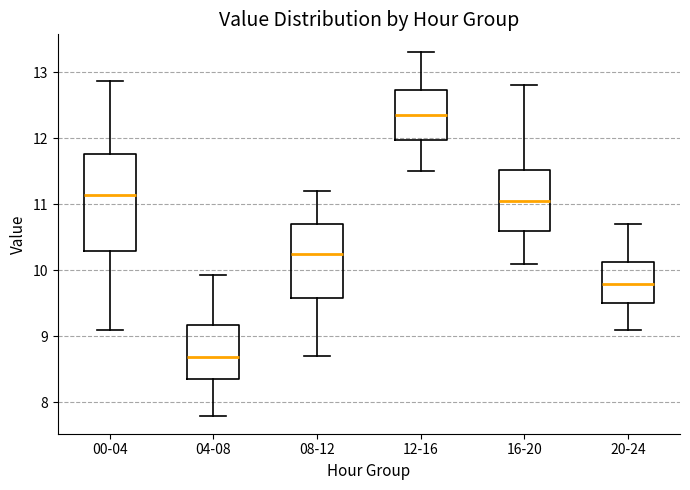

Reading left to right, read every box against the y-axis: the position of its median line, the range the box covers, and the ends of its whiskers. The values are not printed on the chart, so give them approximately, as read against the axis.

00-04: median 11.1, box 10.3 to 11.8, whiskers 9.1 to 12.9
04-08: median 8.7, box 8.4 to 9.2, whiskers 7.8 to 9.9
08-12: median 10.3, box 9.6 to 10.7, whiskers 8.7 to 11.2
12-16: median 12.4, box 12.0 to 12.7, whiskers 11.5 to 13.3
16-20: median 11.1, box 10.6 to 11.5, whiskers 10.1 to 12.8
20-24: median 9.8, box 9.5 to 10.1, whiskers 9.1 to 10.7